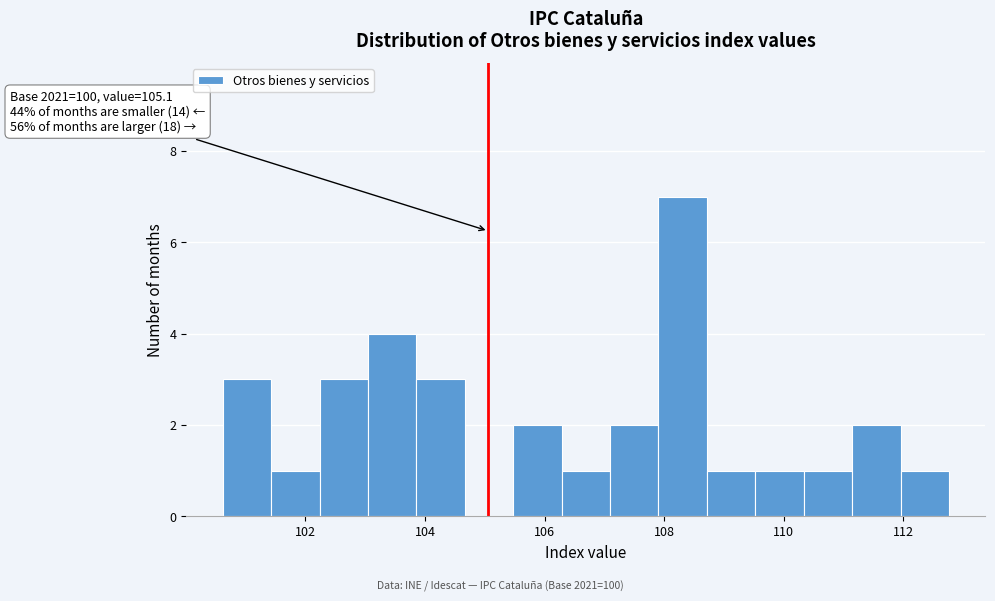

Which range on the x-axis has the tallest bar?

108.0 to 108.8